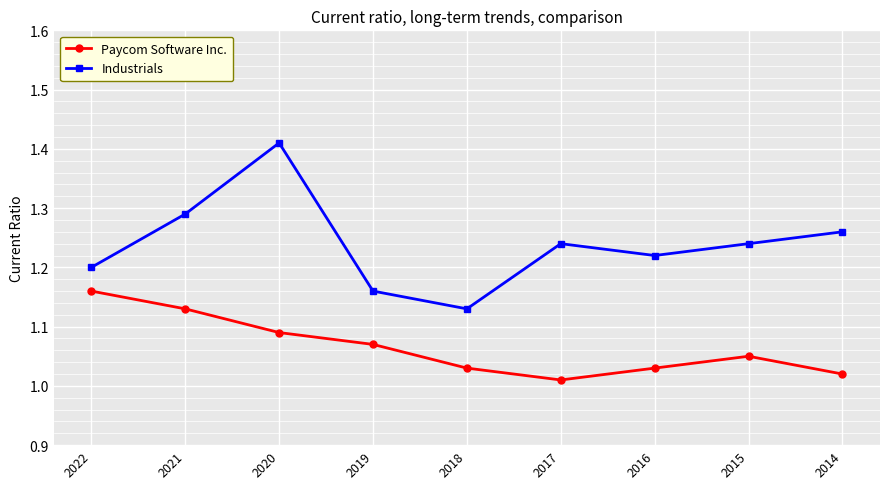

At which category is the sum across all series the highest?

2020